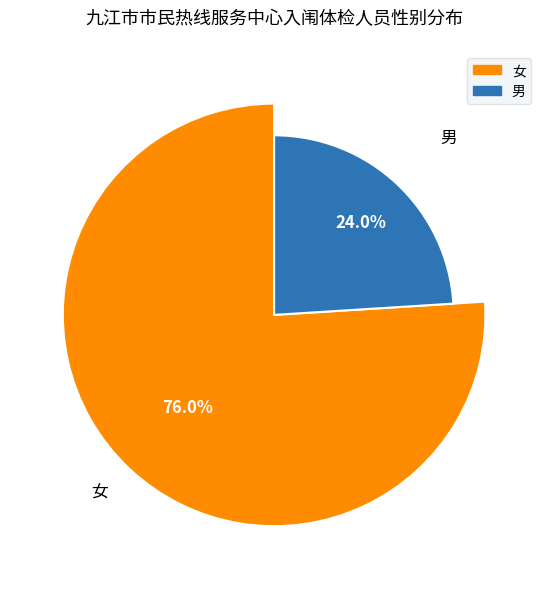

Combined, do 女 and 男 account for over 50%?

Yes